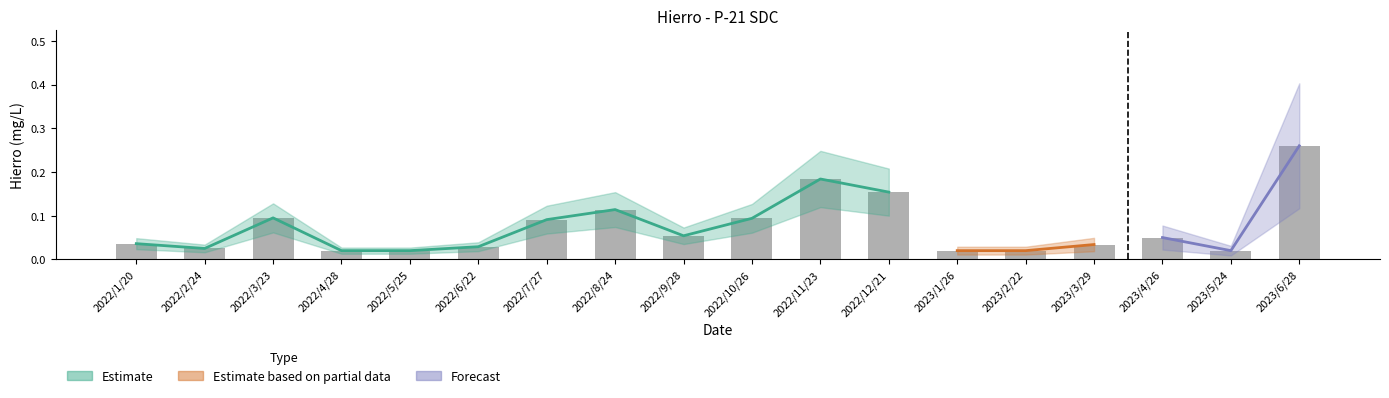

The chart shows a value of 0.1 at 2022/3/23. True or false?

True